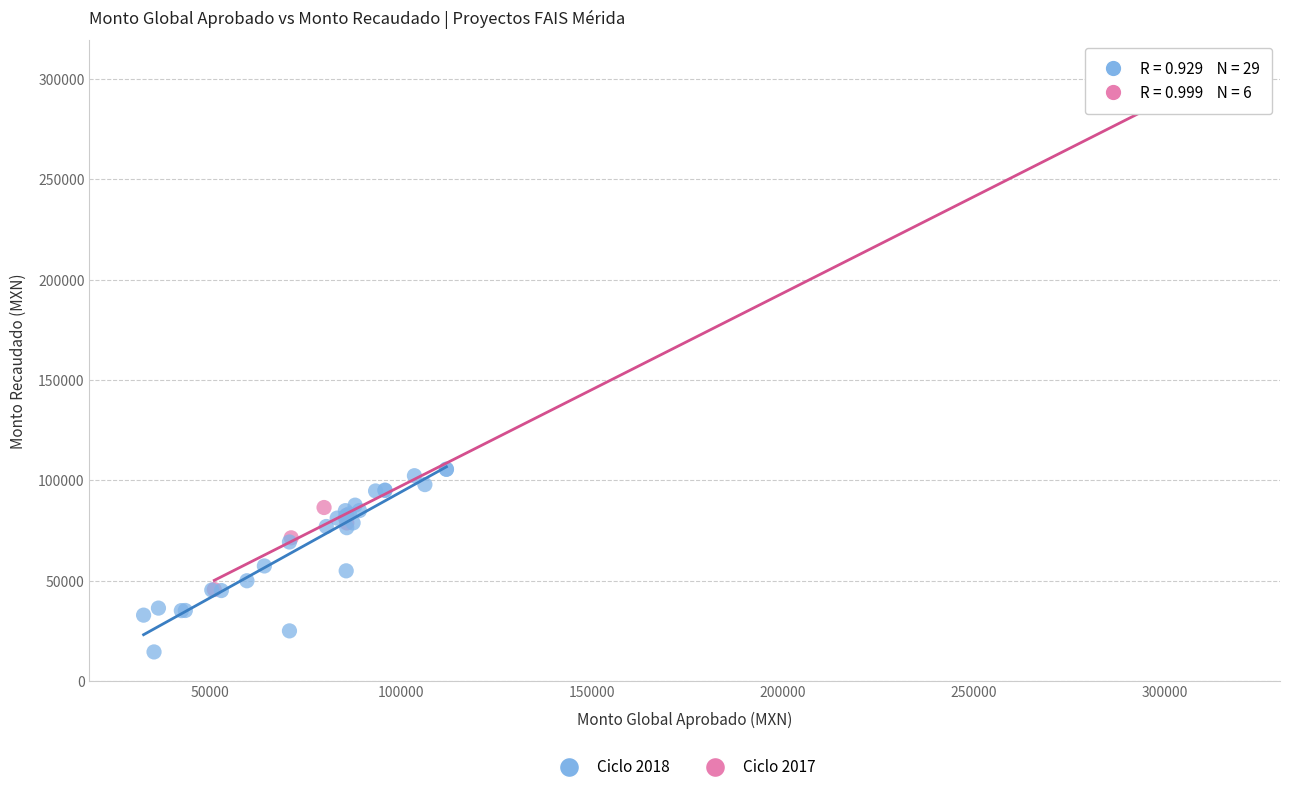

Which series contains the lowest Y value?

Ciclo 2018